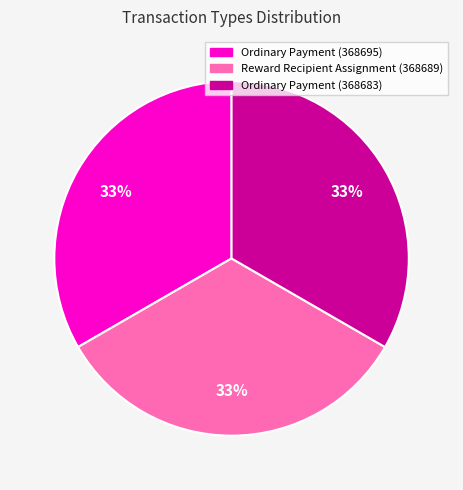

What percentage is the Ordinary Payment (368683) slice, to the nearest percent?

33%